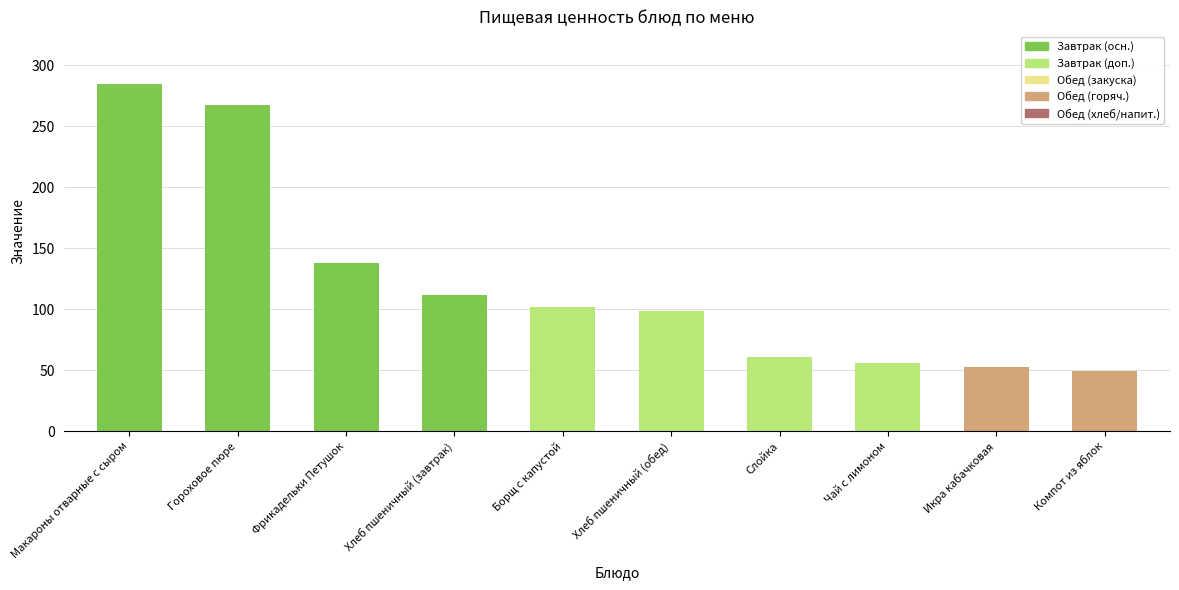

What is the difference between the second highest and second lowest values?

214.9